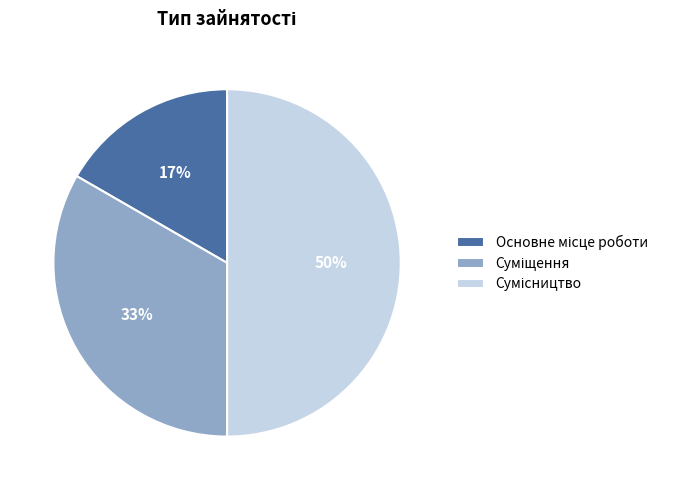

To the nearest percent, what is the average slice percentage?

33%